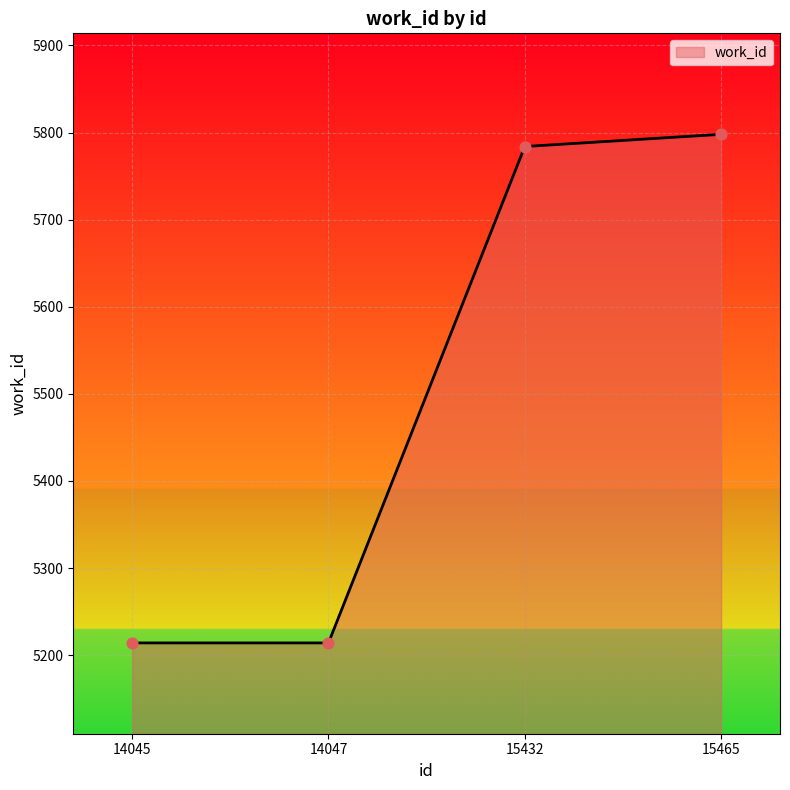

What is the change in value from 15432 to 15465?

+14